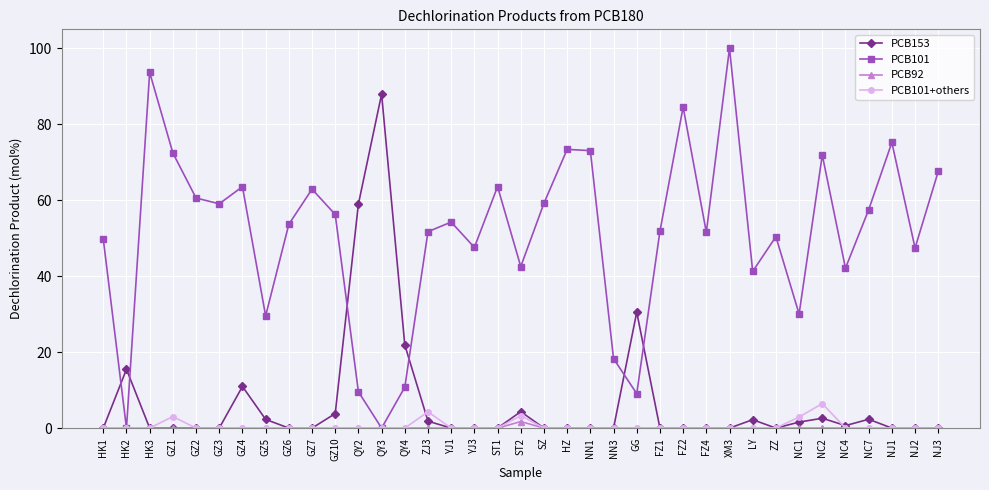

At which category does the chart reach its peak across all series?

XM3